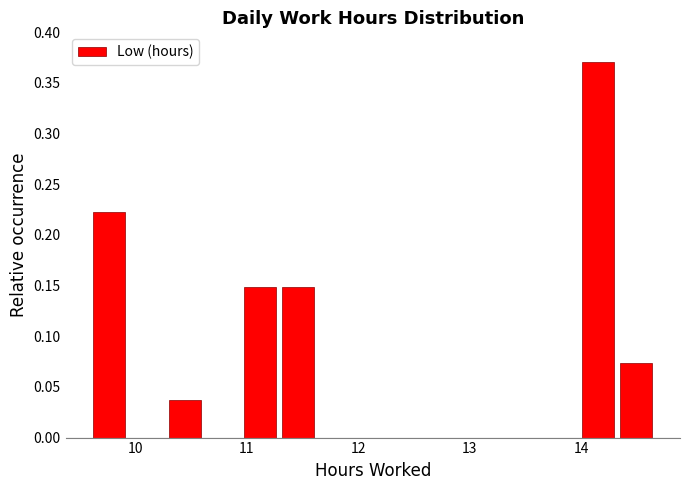

Read against the x-axis, roughly where is the centre of the tallest bar?

14.2